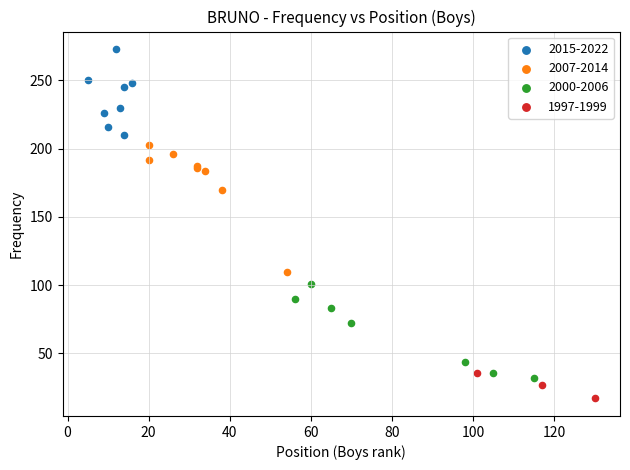

Which series has the widest spread of Y values?

2007-2014